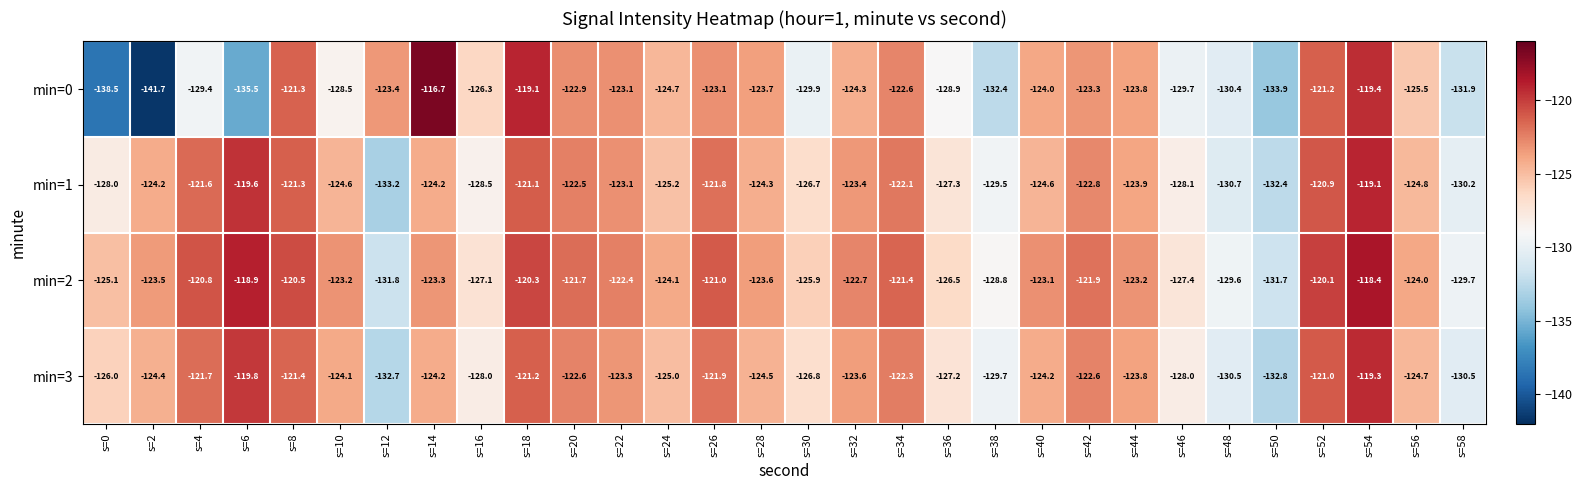

What is the sum of the min=0 values at s=6 and s=28?

-259.2